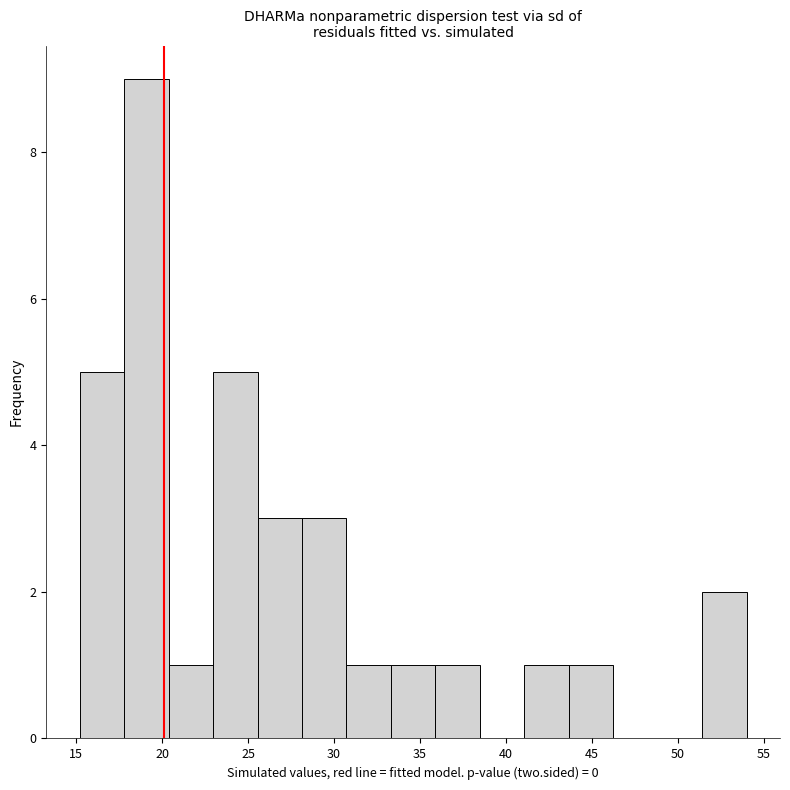

Reading left to right, transcribe this chart: for each bar, give the range it covers on the x-axis and its height. Neither the bar edges nor the heights are printed on the chart, so give them approximately, as read against the axes.

15.0 to 18.0: 5
18.0 to 20.5: 9
20.5 to 23.0: 1
23.0 to 25.5: 5
25.5 to 28.0: 3
28.0 to 30.5: 3
30.5 to 33.5: 1
33.5 to 36.0: 1
36.0 to 38.5: 1
38.5 to 41.0: 0
41.0 to 43.5: 1
43.5 to 46.0: 1
46.0 to 49.0: 0
49.0 to 51.5: 0
51.5 to 54.0: 2